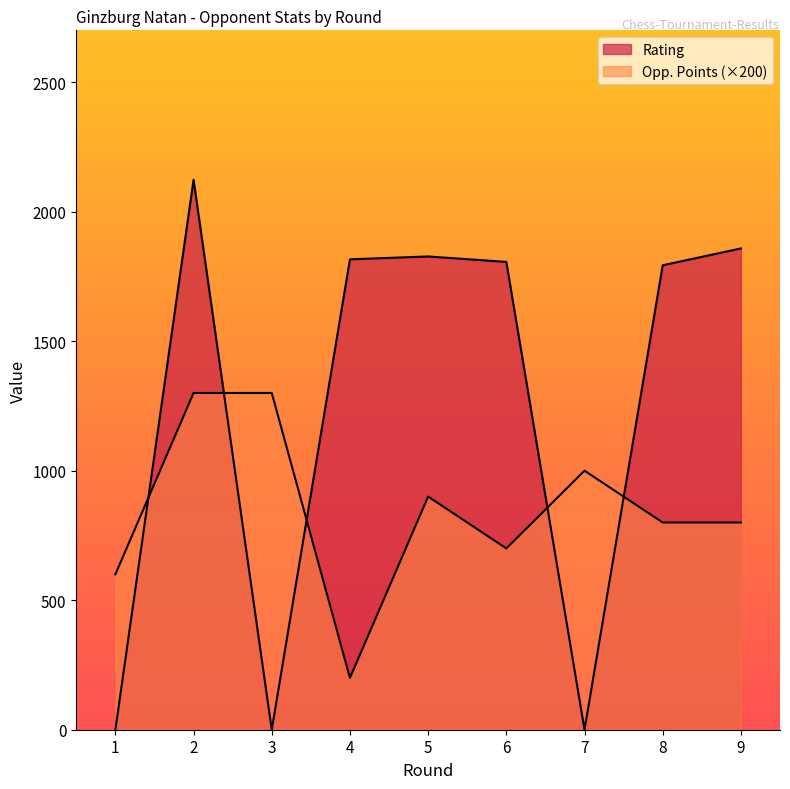

What is the sum of all Rating values?

11223